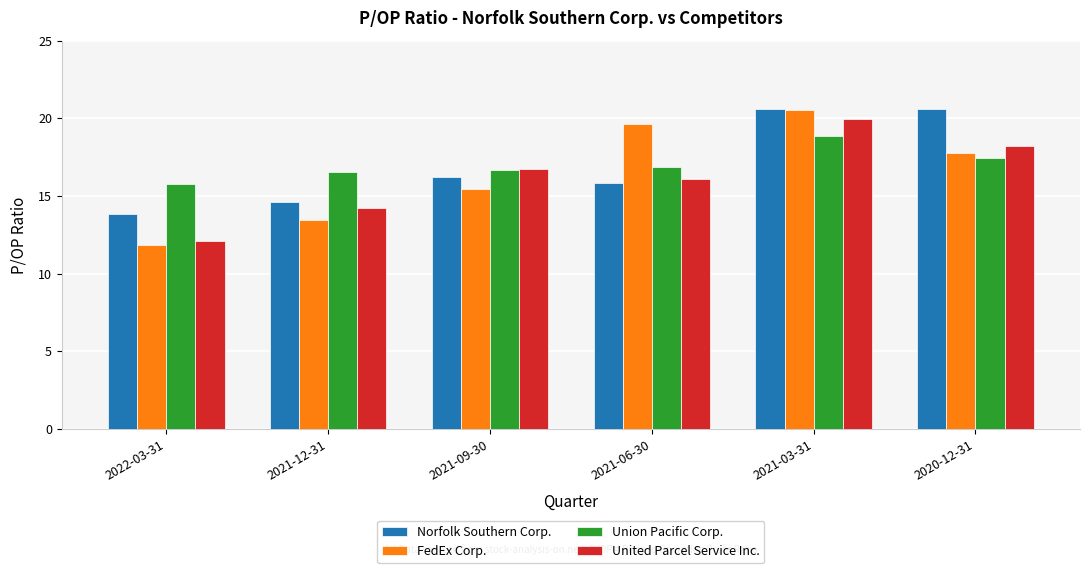

What are all the series names shown in the legend?

Norfolk Southern Corp., FedEx Corp., Union Pacific Corp., United Parcel Service Inc.